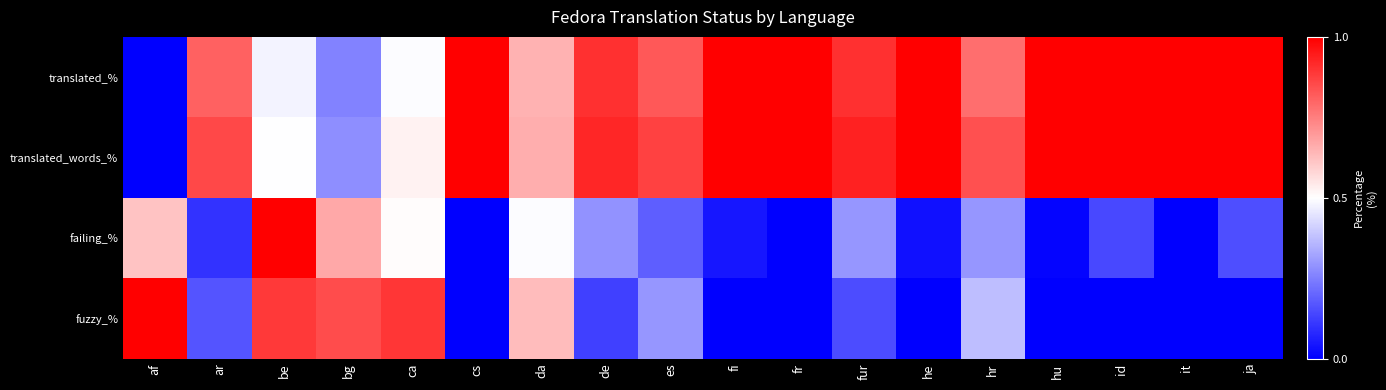

Which has a higher value, ar or fr?

fr